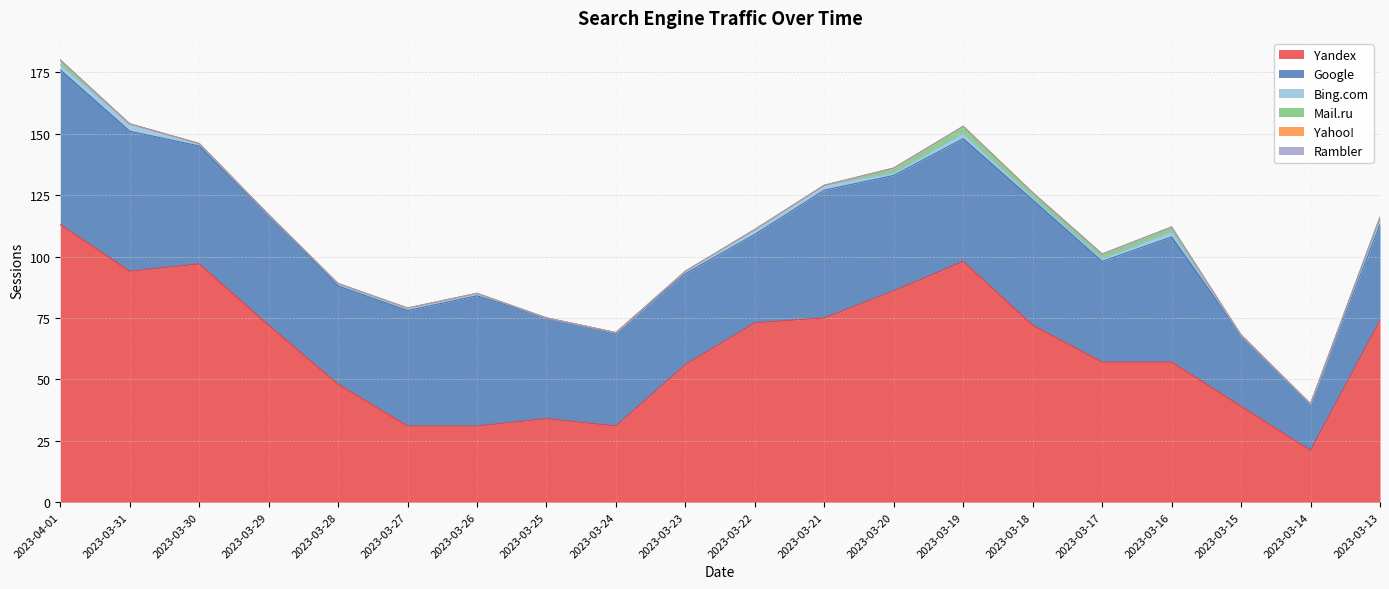

What is the highest value of the Yandex series?

113